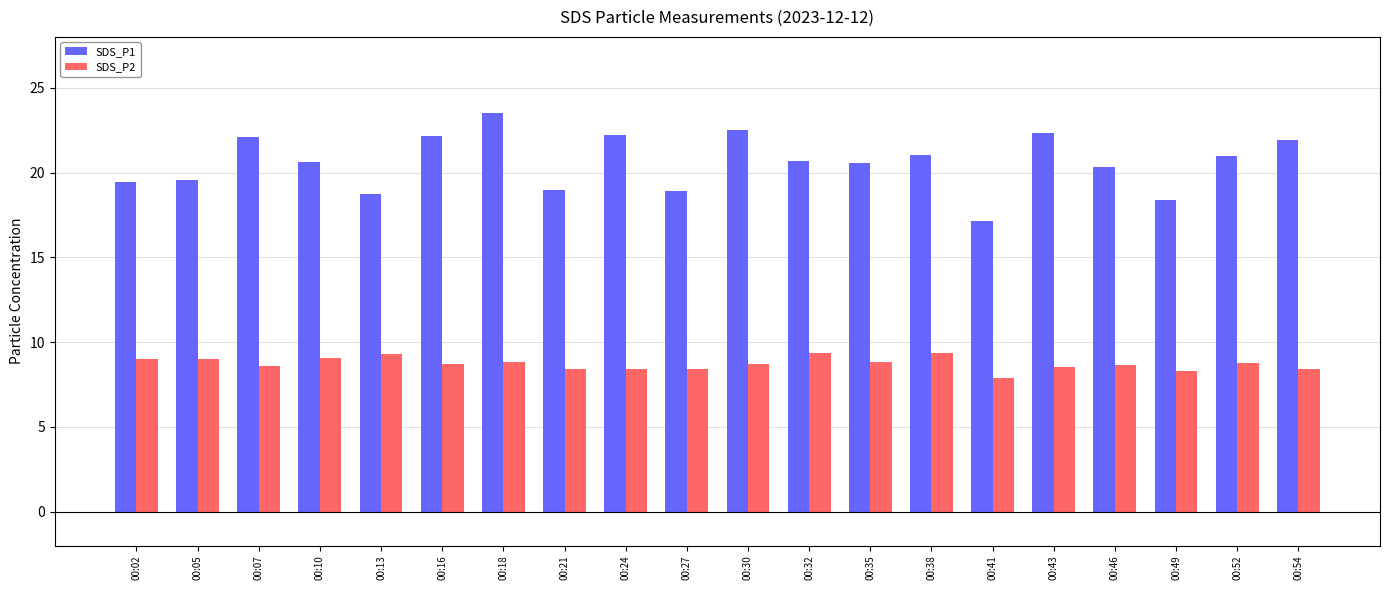

Which series has the largest total across all categories?

SDS_P1